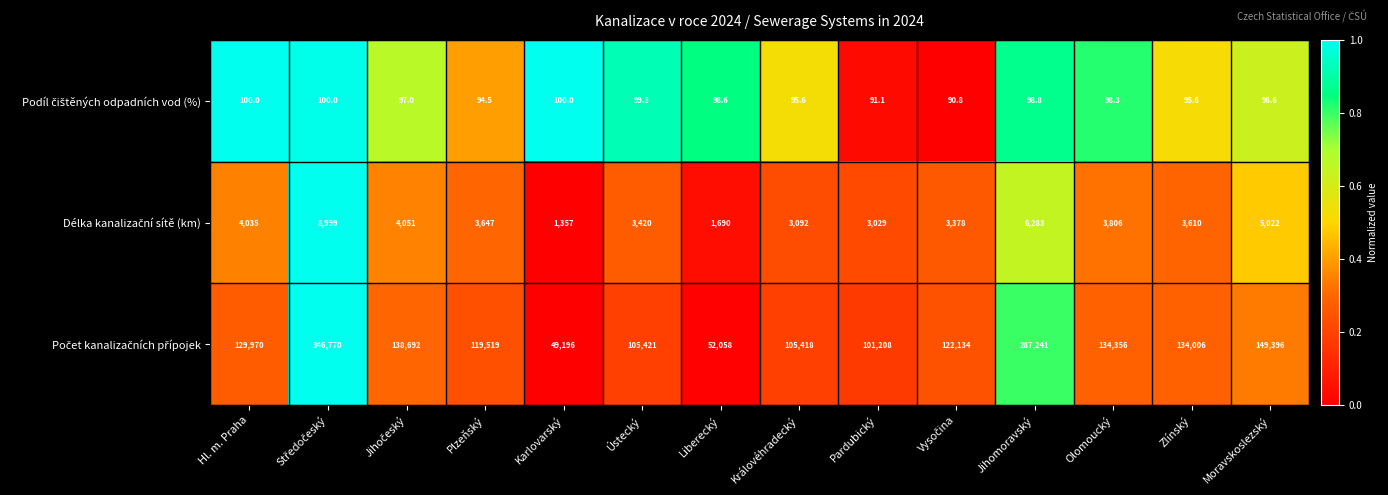

What is the greatest value displayed?

346770.0